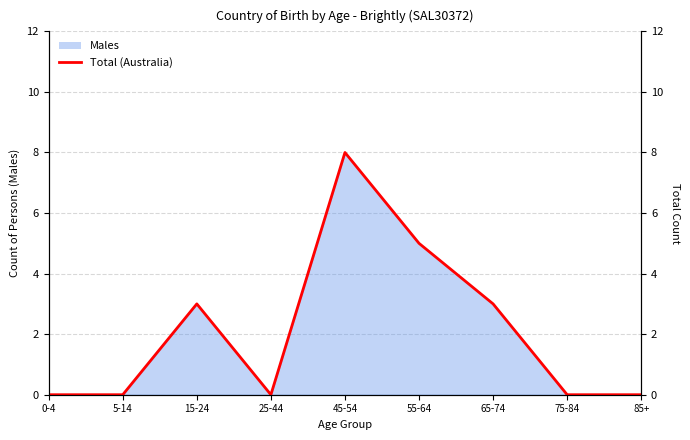

Count the number of categories in the chart.

9